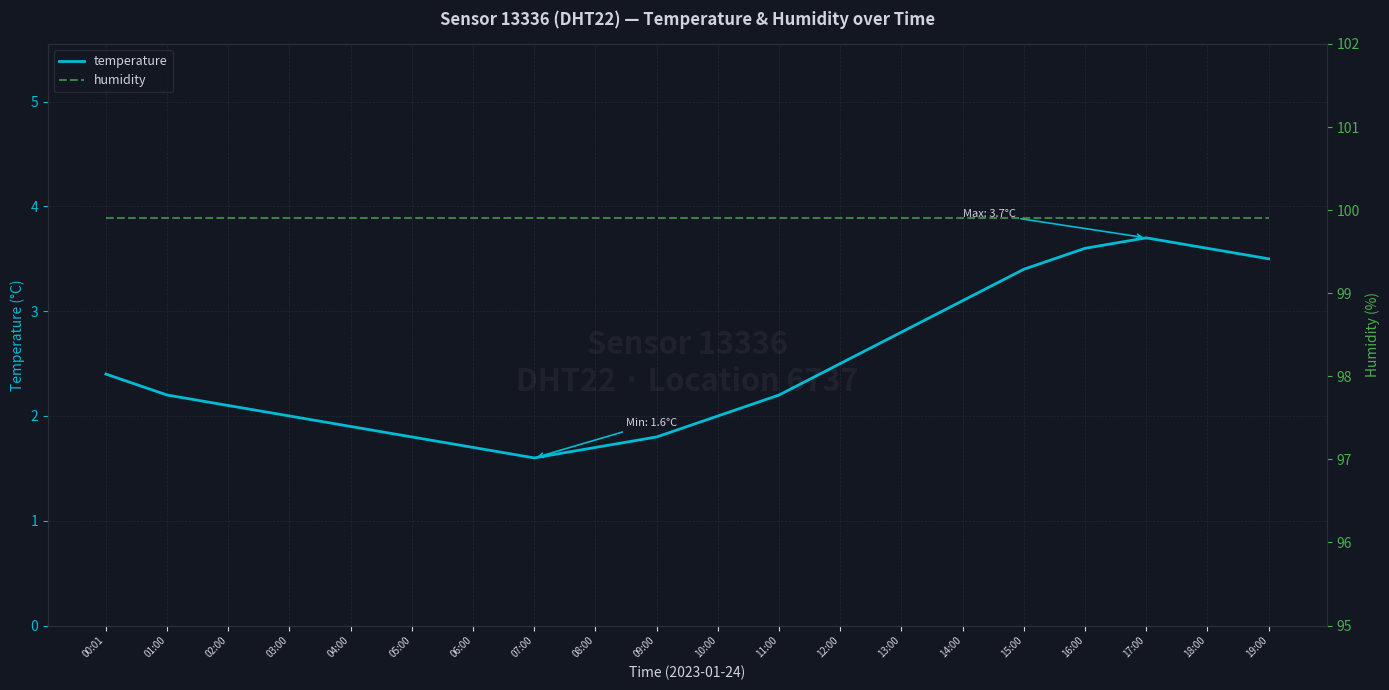

How many lines are shown in the chart?

2